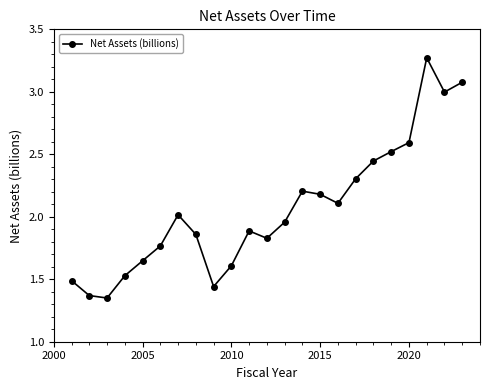

Does the chart have visible grid lines?

No